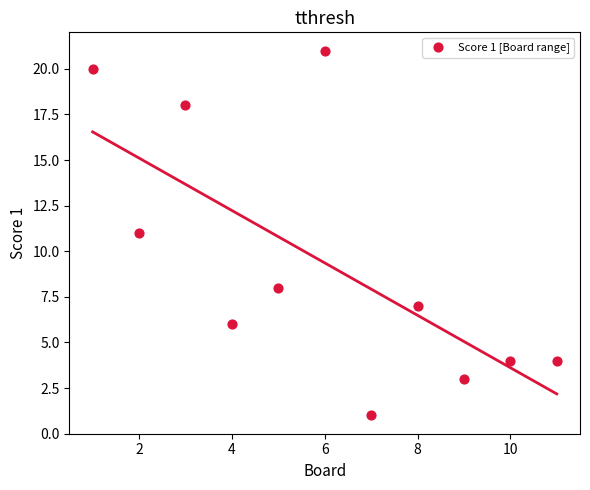

What is the average X value?

6